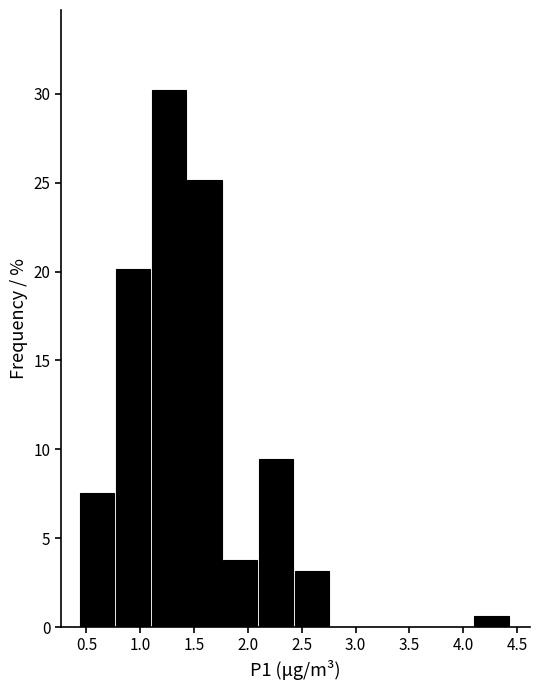

Reading left to right, transcribe this chart: for each bar, give the range it covers on the x-axis and its height. Neither the bar edges nor the heights are printed on the chart, so give them approximately, as read against the axes.

0.45 to 0.75: 7.5
0.75 to 1.10: 20.0
1.10 to 1.45: 30.0
1.45 to 1.75: 25.0
1.75 to 2.10: 4.0
2.10 to 2.45: 9.5
2.45 to 2.75: 3.0
2.75 to 3.10: 0
3.10 to 3.45: 0
3.45 to 3.75: 0
3.75 to 4.10: 0
4.10 to 4.45: 0.5